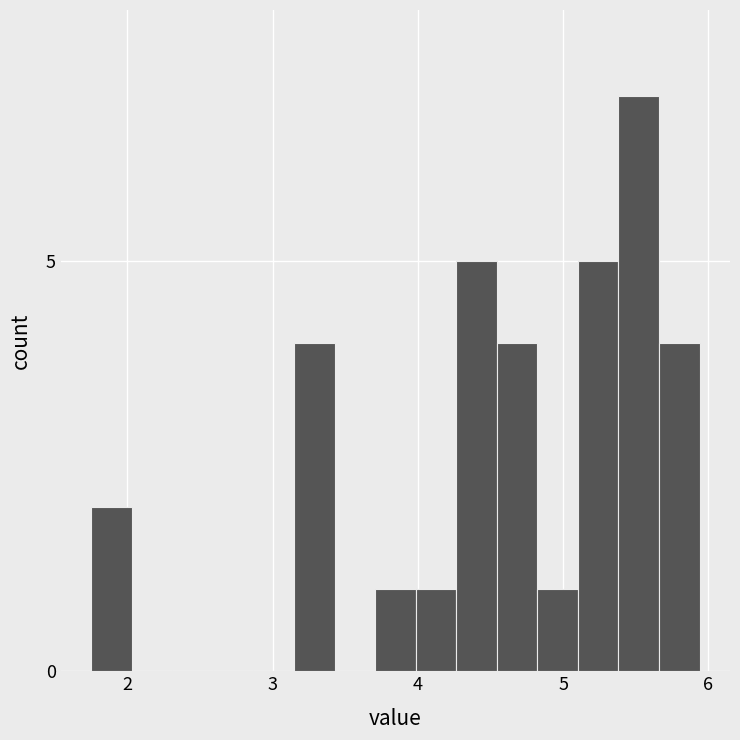

Around what value on the x-axis is the tallest bar? Give the approximate position of its centre, as read against the axis.

5.5